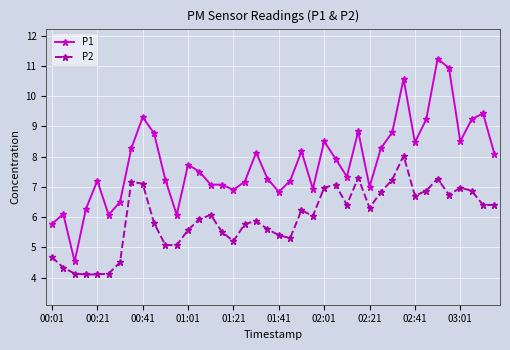

In P2, how many points are higher than both neighbors (excluding endpoints)?

9